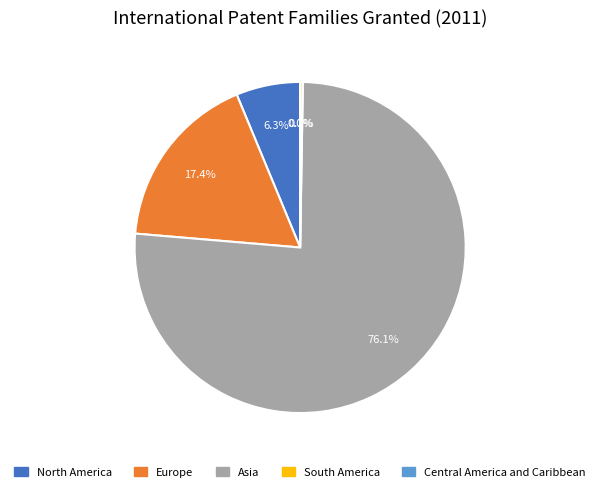

To the nearest percent, what is the difference between the North America and Asia slice percentages?

70%